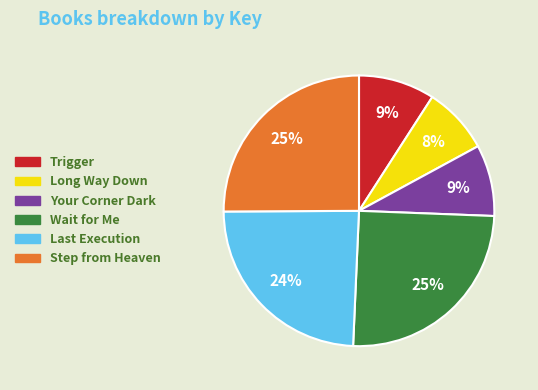

True or false: Wait for Me accounts for 25% of the total.

True